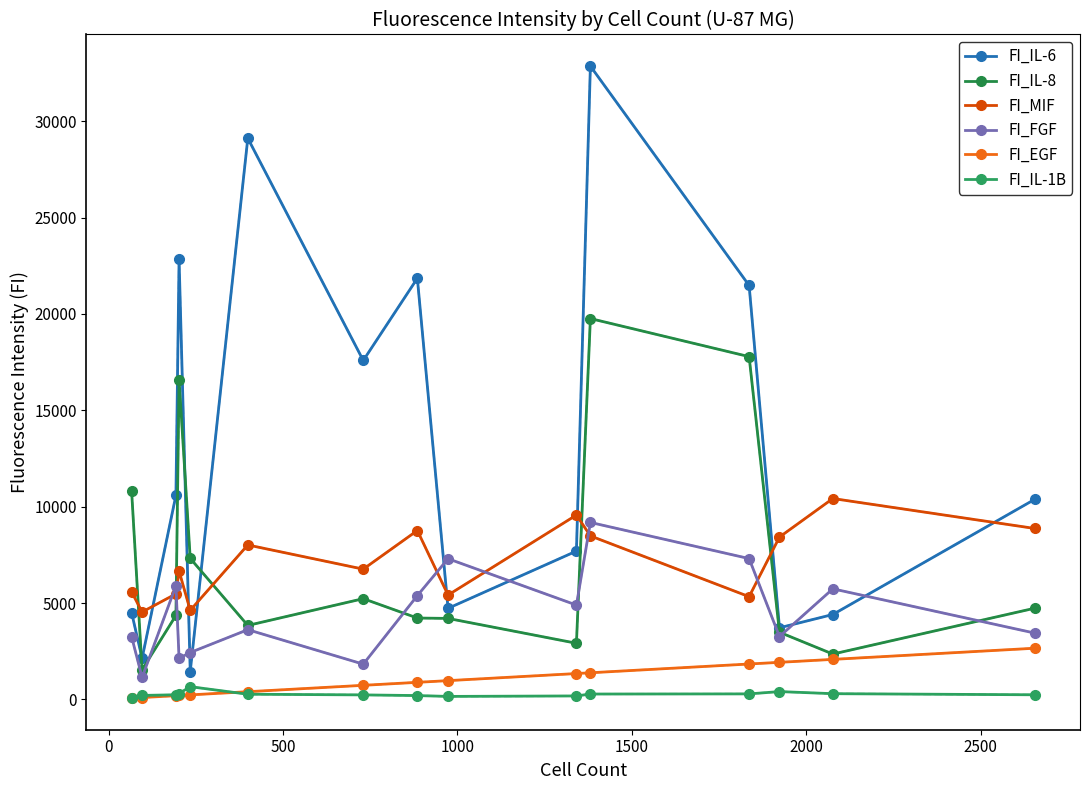

What are all the series names shown in the legend?

FI_IL-6, FI_IL-8, FI_MIF, FI_FGF, FI_EGF, FI_IL-1B